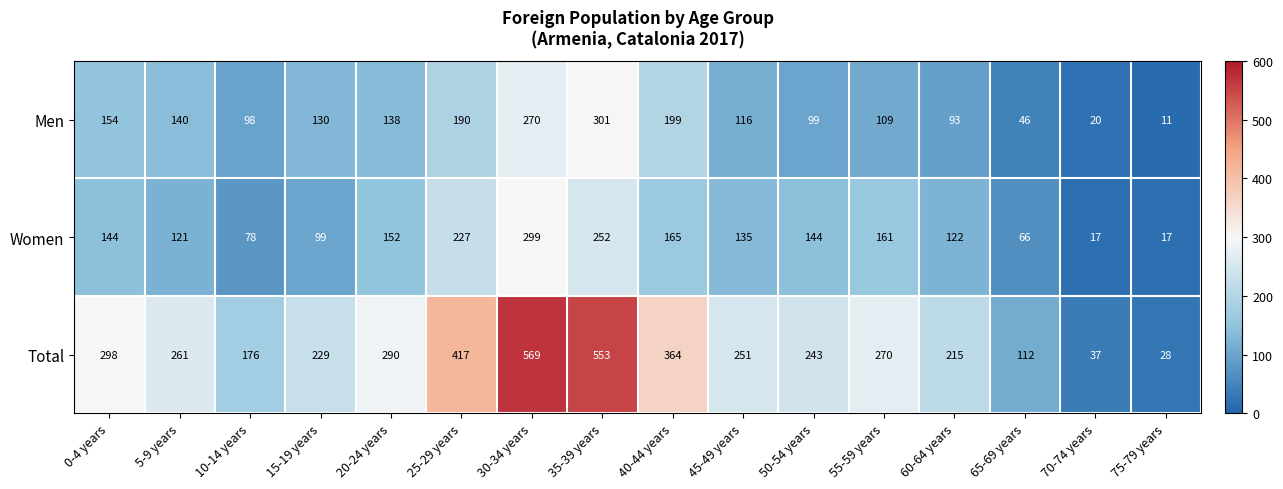

What is the total value across all series at 45-49 years?

502